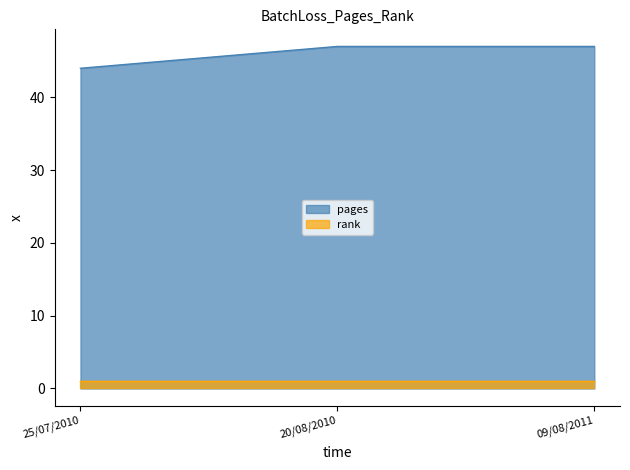

How many lines are shown in the chart?

2